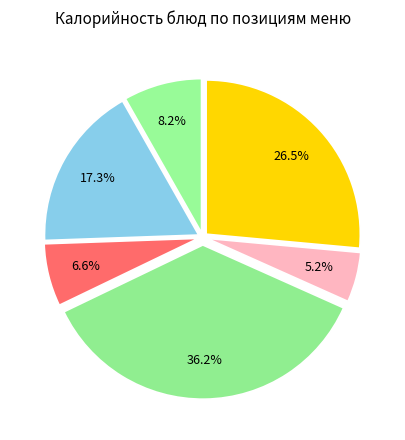

Rank the categories by value from lowest to highest.

Чай с сахаром, Яблоко свежее, Зеленный горошек с луком, Молоко 2,5%, Каша манная молочная, Хлеб пшеничный с маслом и сыром